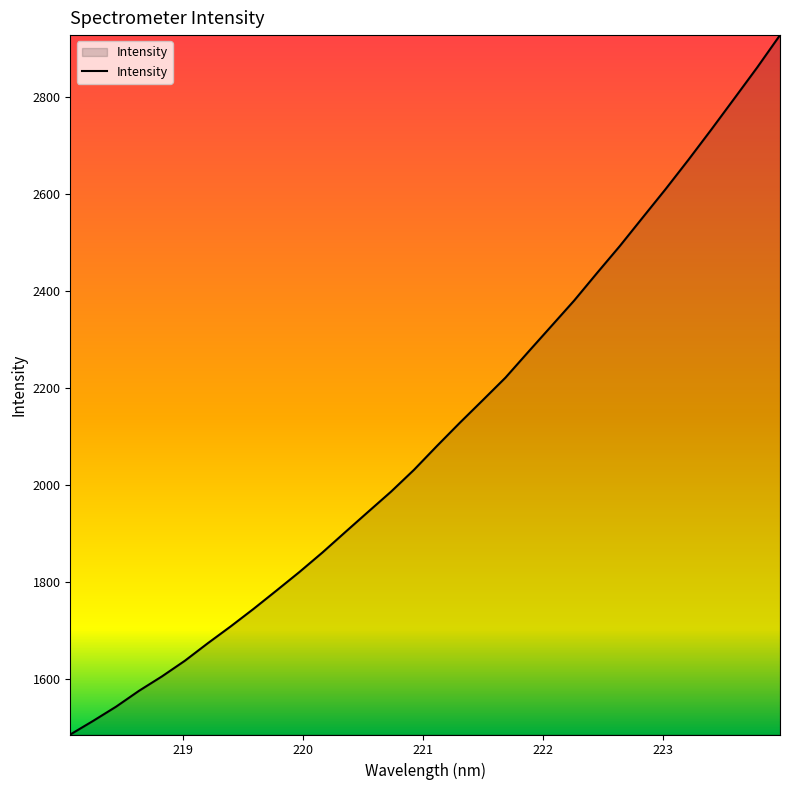

What is the greatest value displayed?

2927.6